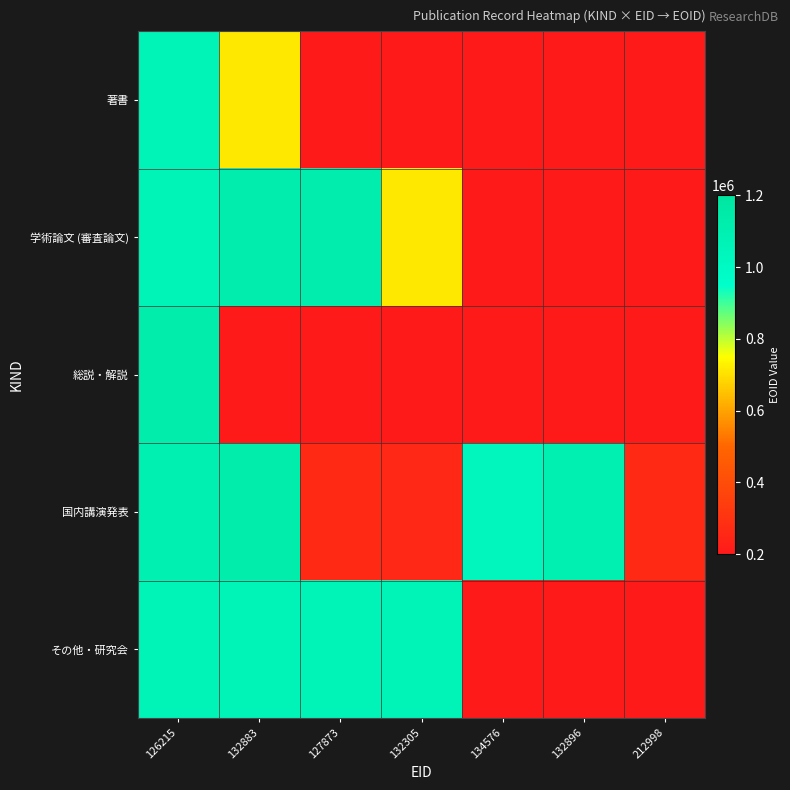

At which category is the sum across all series the highest?

126215